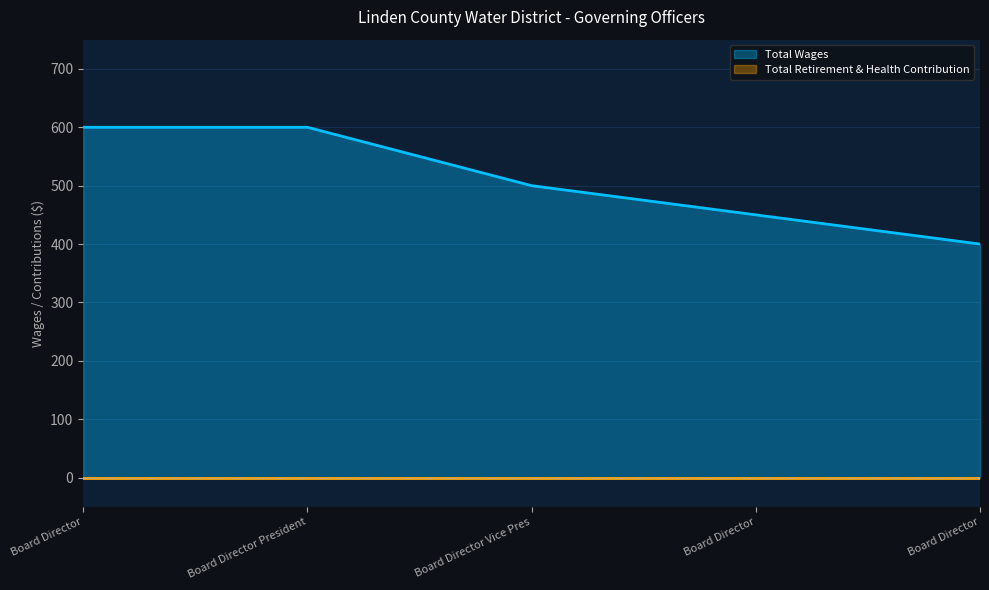

What is the maximum value shown in the chart?

600